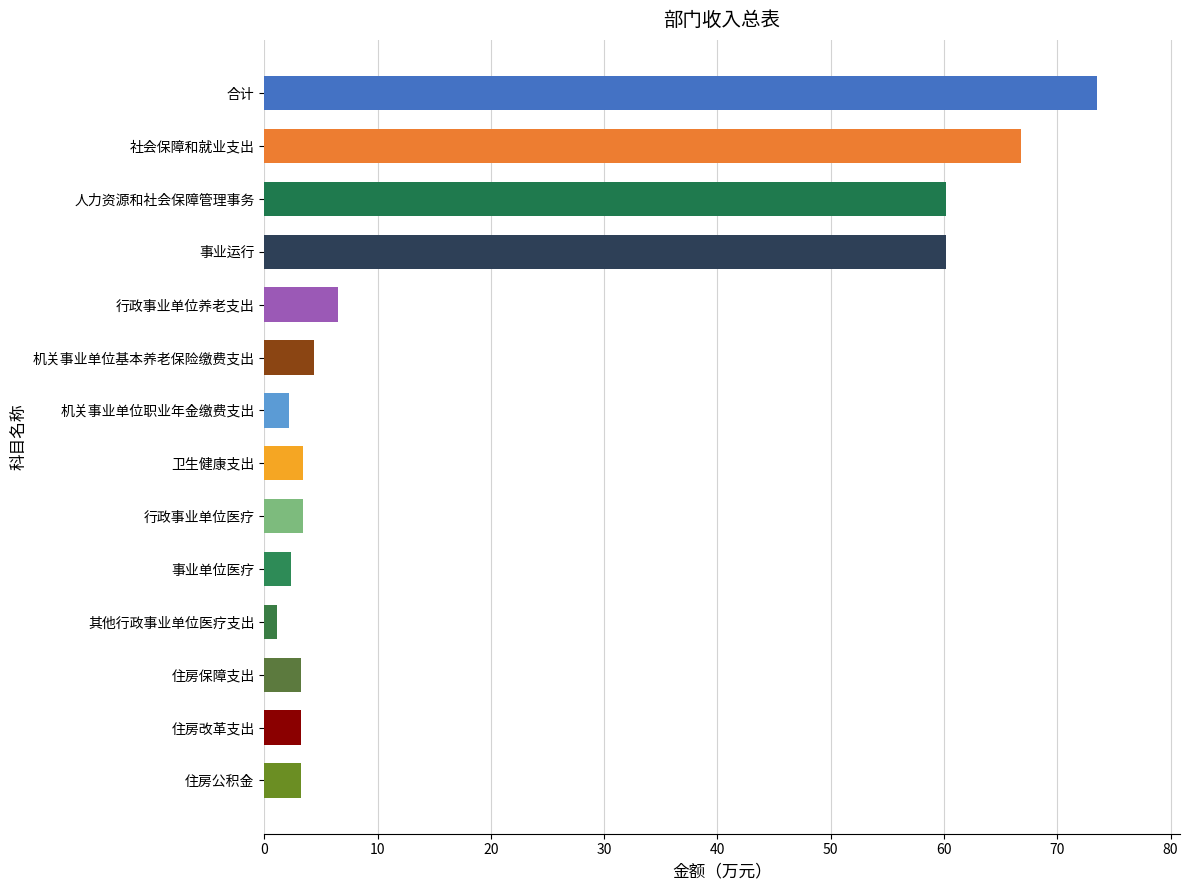

Are the bars horizontal?

Yes